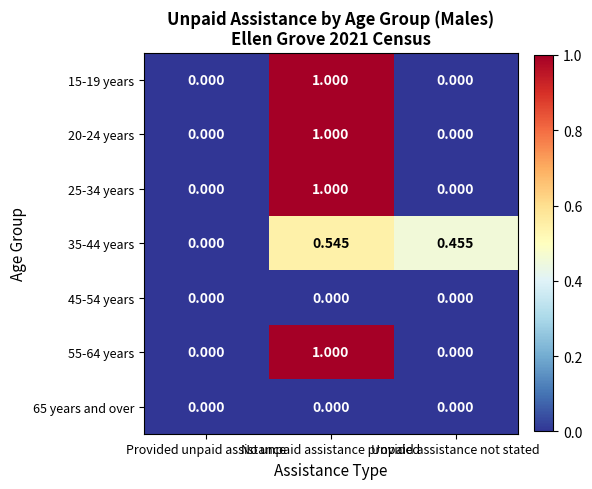

At which category is the sum across all series the highest?

No unpaid assistance provided